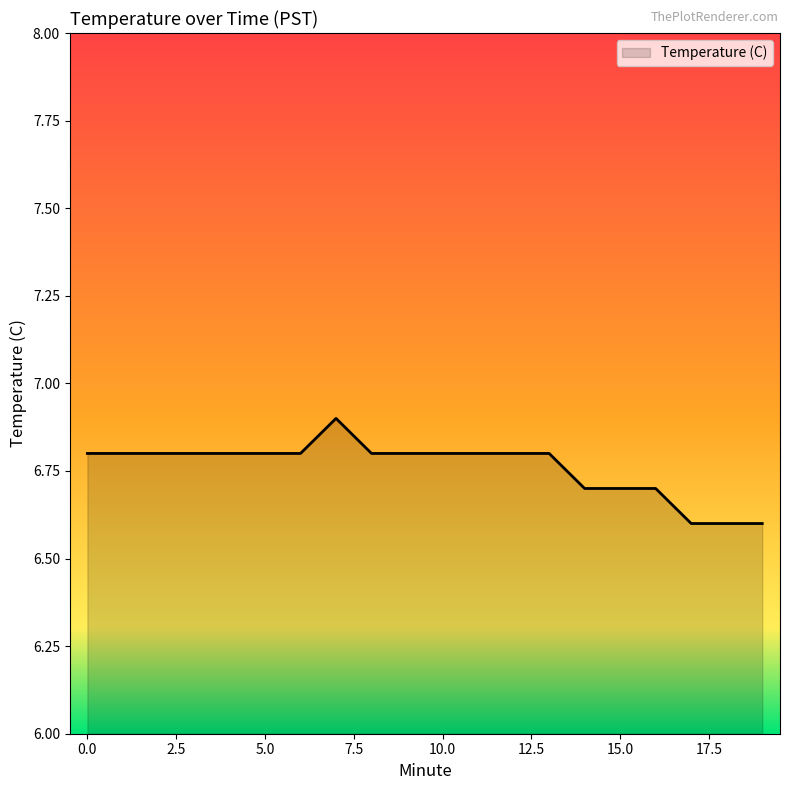

What is the greatest value displayed?

6.9